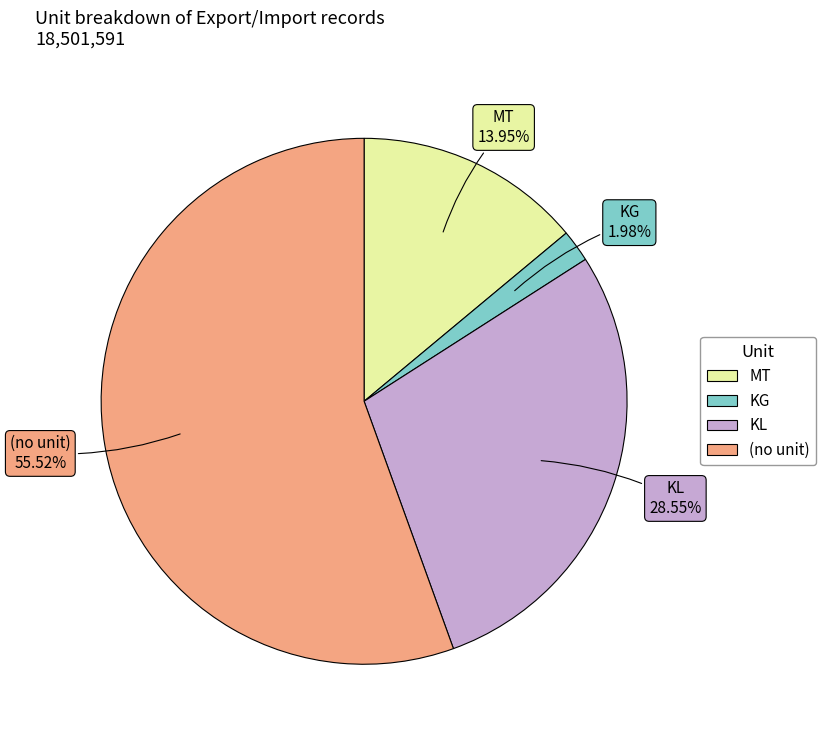

Is there a majority slice in this chart?

Yes